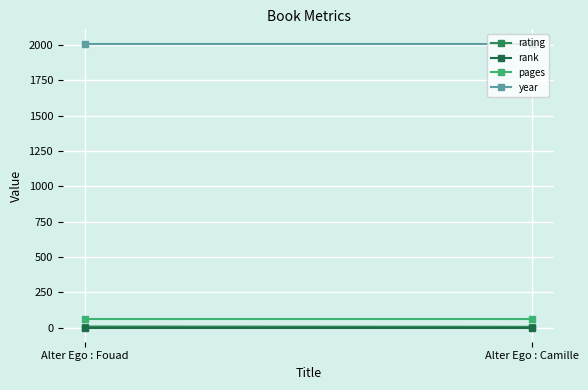

Is it true that rank equals 1 at Alter Ego : Camille?

True